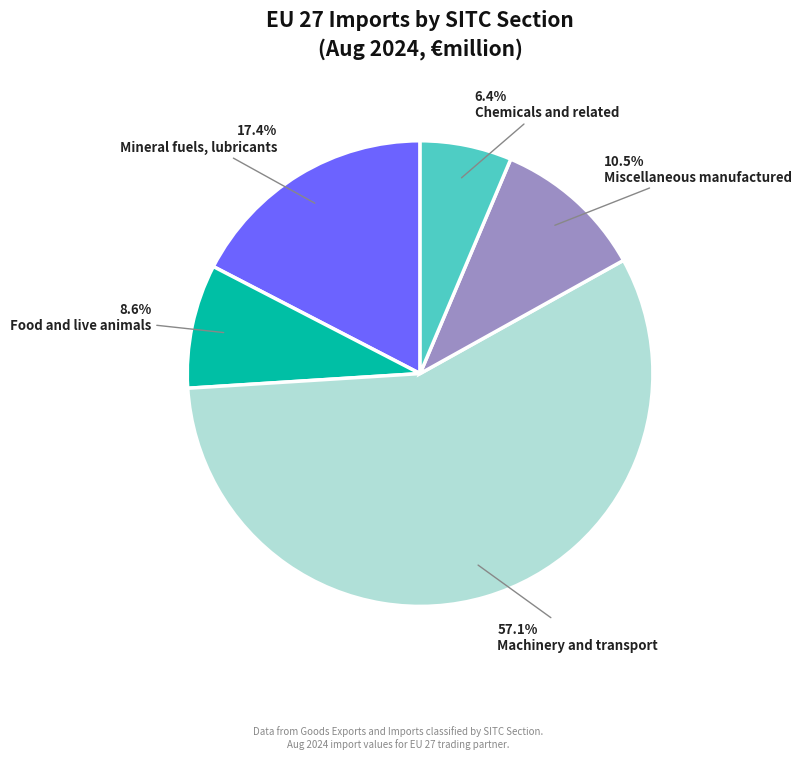

How many slices are in this pie chart?

5